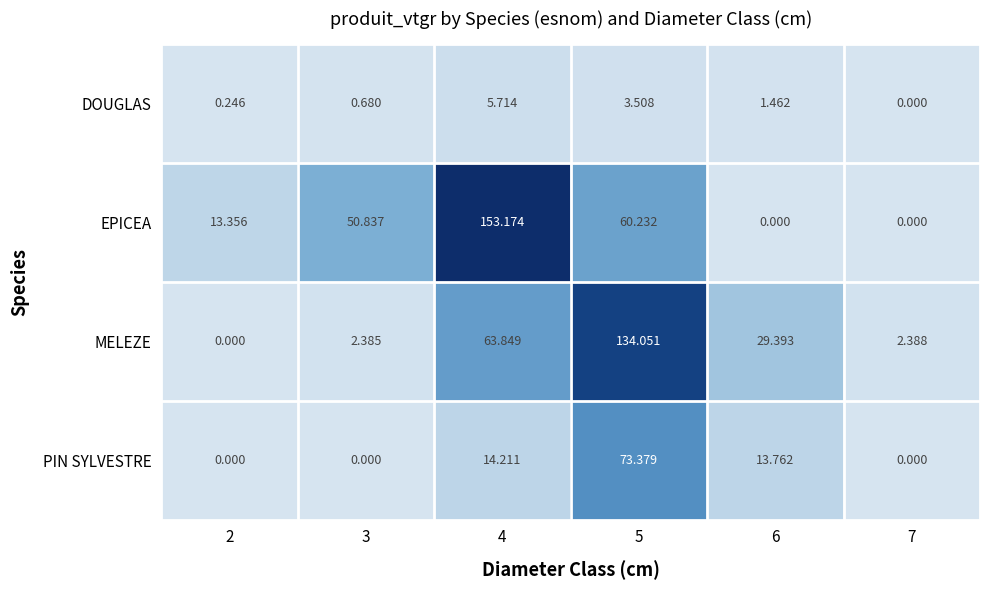

Which series has the largest range (max minus min)?

EPICEA